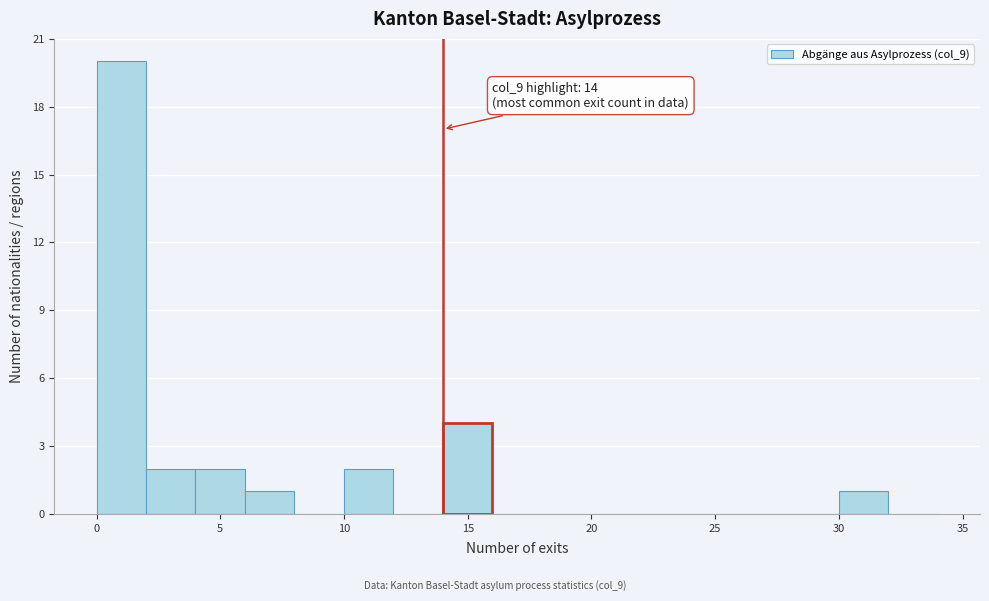

Over which range of the x-axis is the bar tallest?

0 to 2